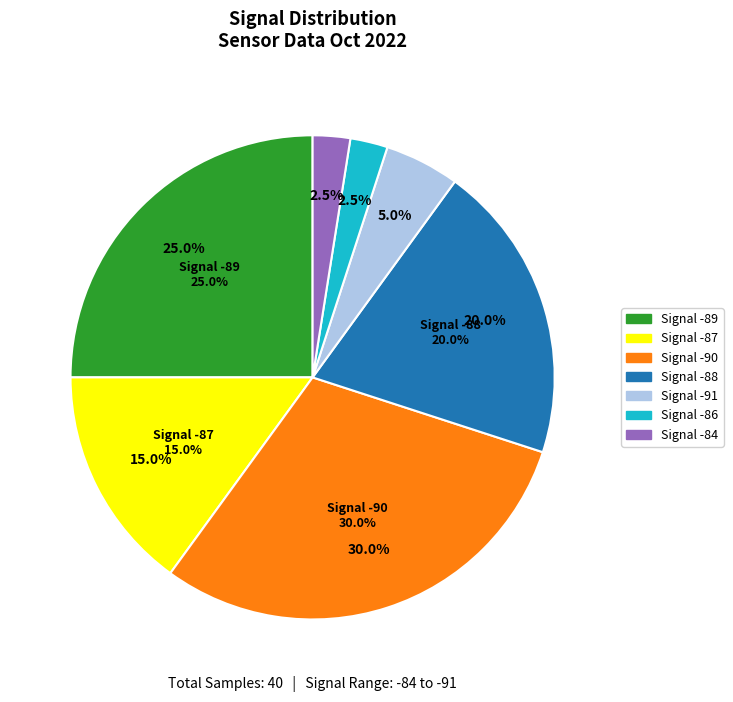

What percentage is NOT represented by 19?

97.5%